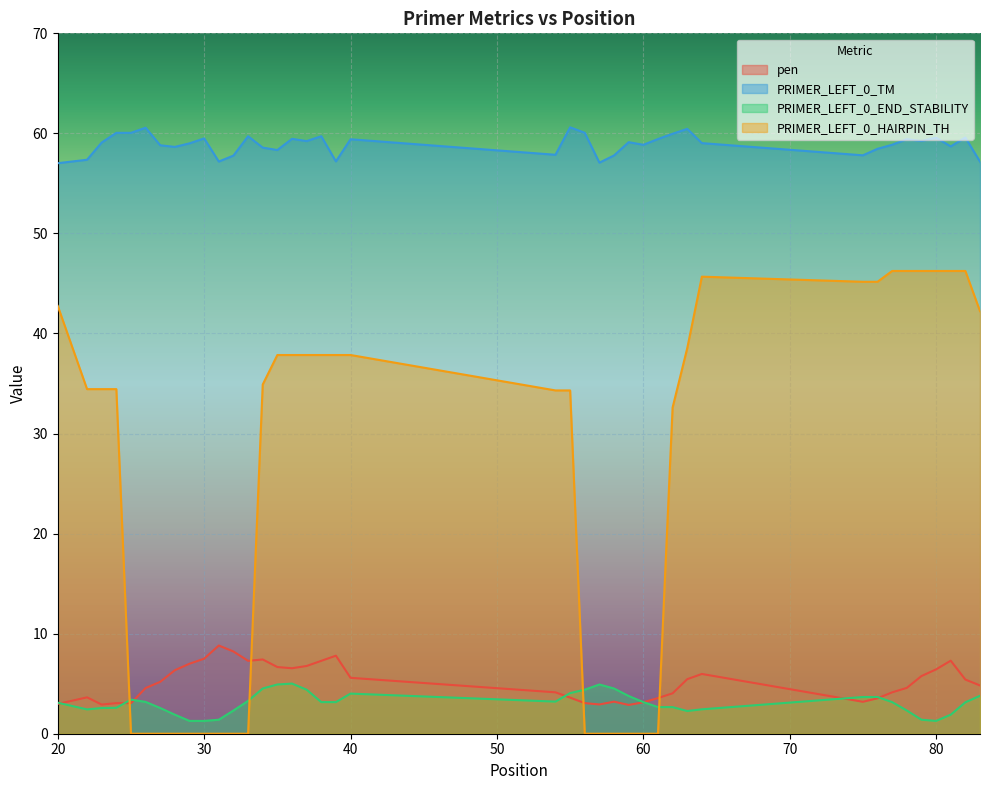

After their last crossing, which series has the higher values: PRIMER_LEFT_0_HAIRPIN_TH or pen?

PRIMER_LEFT_0_HAIRPIN_TH